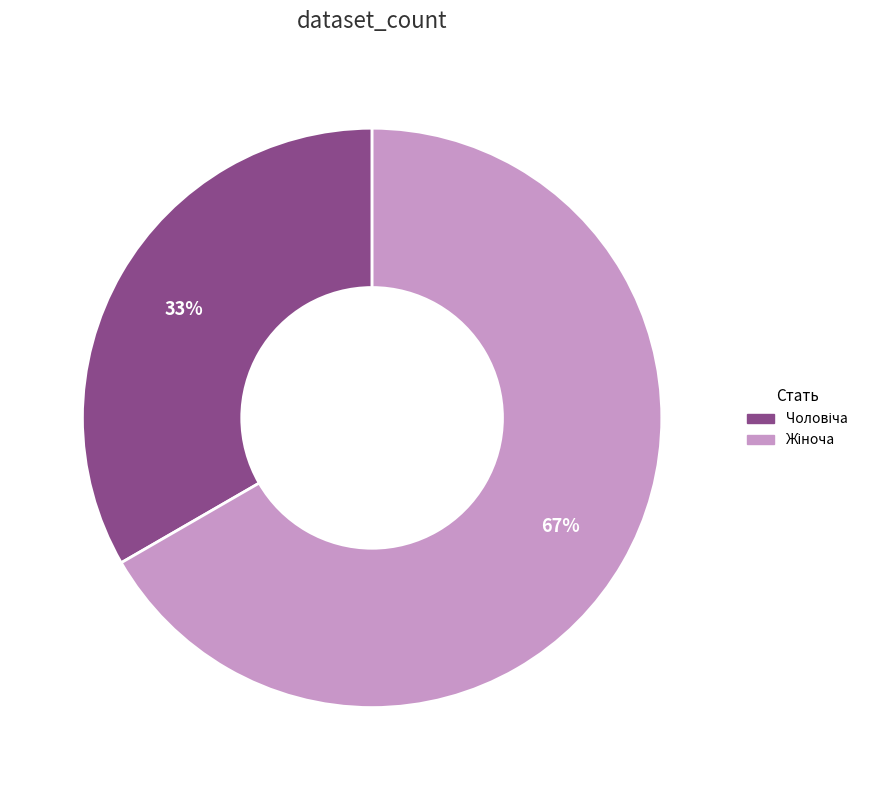

To the nearest percent, what is the average slice percentage?

50%